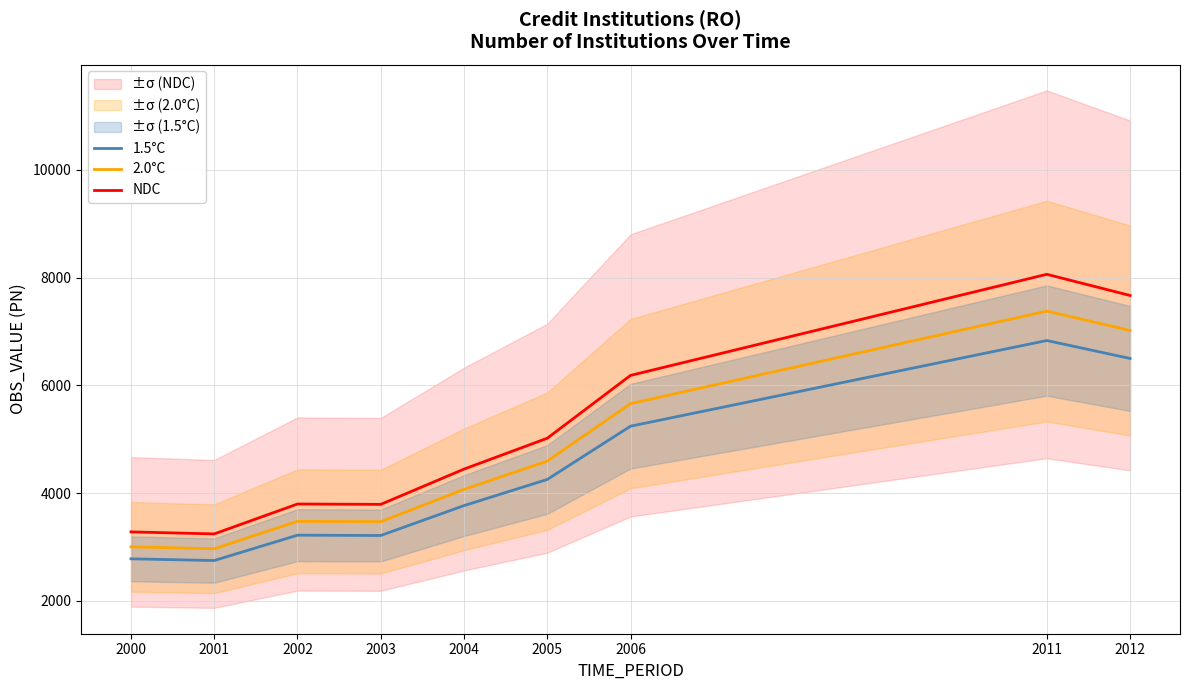

Where is the first local minimum for 1.5°C?

2001